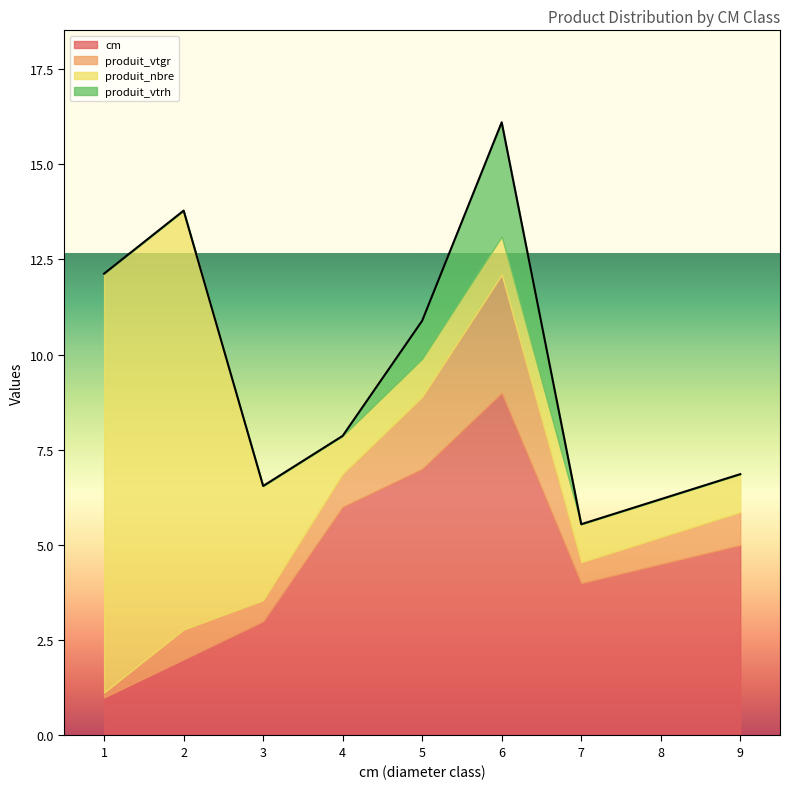

At which label is cm closest to 5?

9